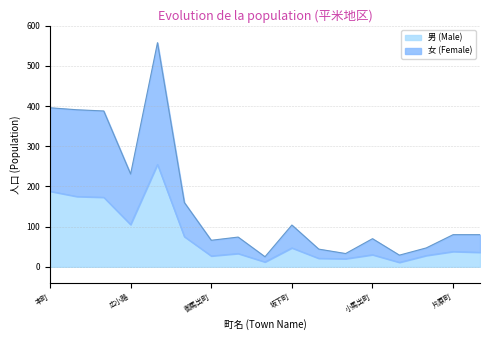

Which has a higher value, あわら町 or 平米町?

あわら町